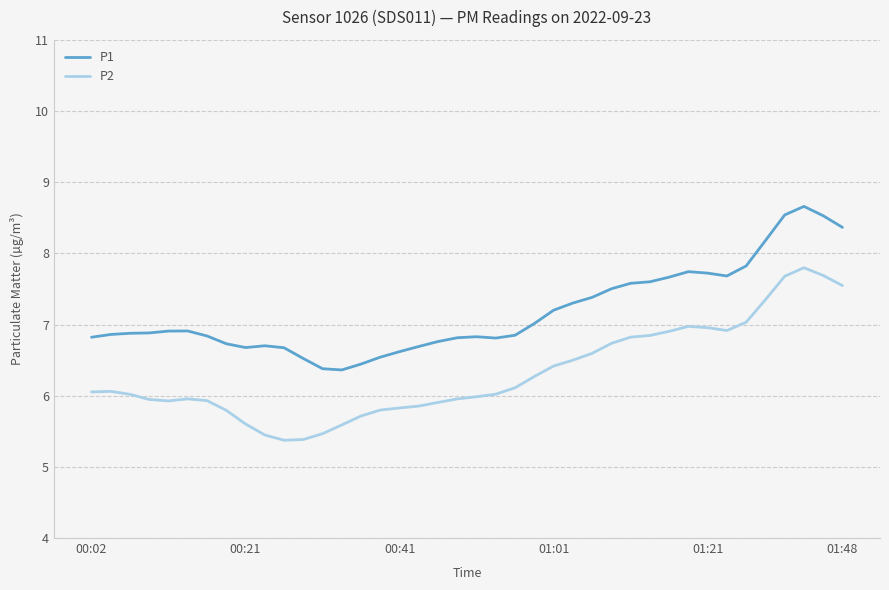

Which series has the widest spread of values?

P2